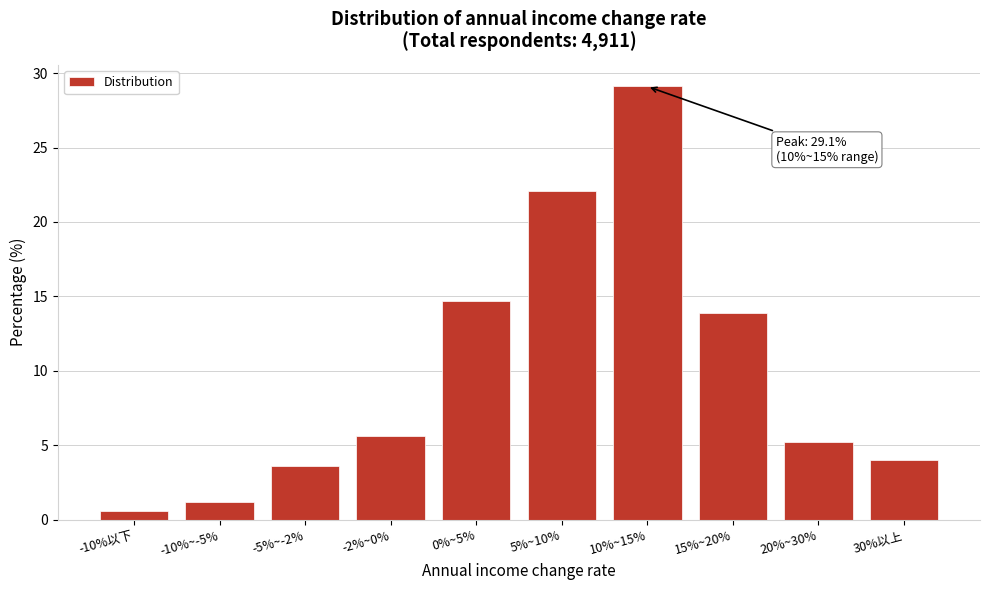

Reading left to right, what are all the values shown in this chart?

-10%以下=0.6	-10%~-5%=1.2	-5%~-2%=3.6	-2%~0%=5.6	0%~5%=14.7	5%~10%=22.1	10%~15%=29.1	15%~20%=13.9	20%~30%=5.2	30%以上=4.0